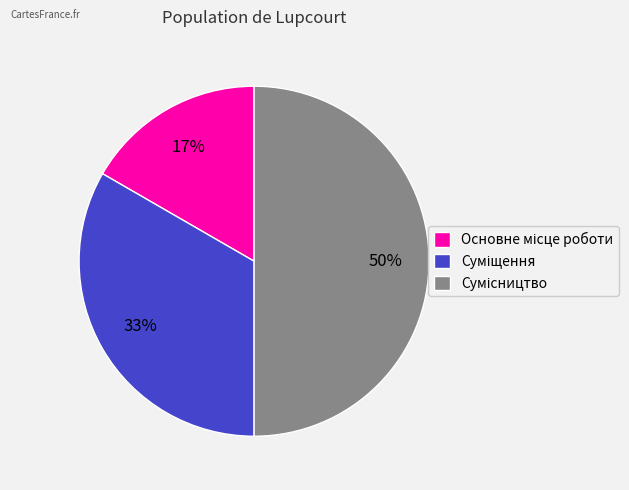

To the nearest percent, what is the average slice percentage?

33%